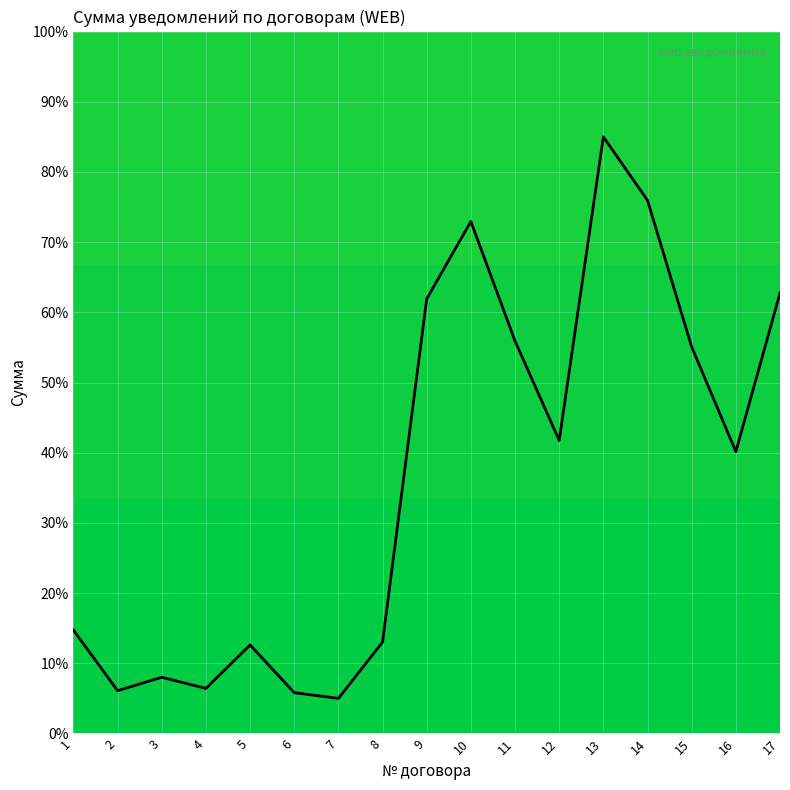

Is it true that the value at 6 is 5.8?

True